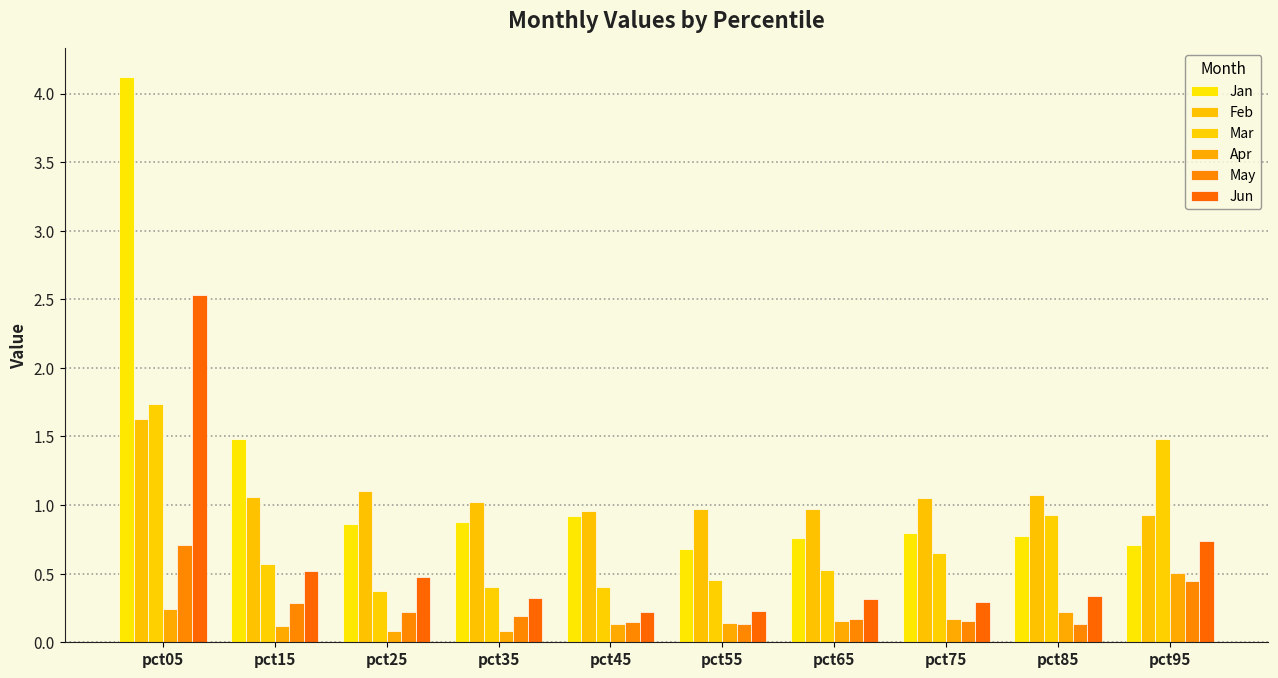

What is the difference between the second highest and second lowest values in the Apr series?

0.2